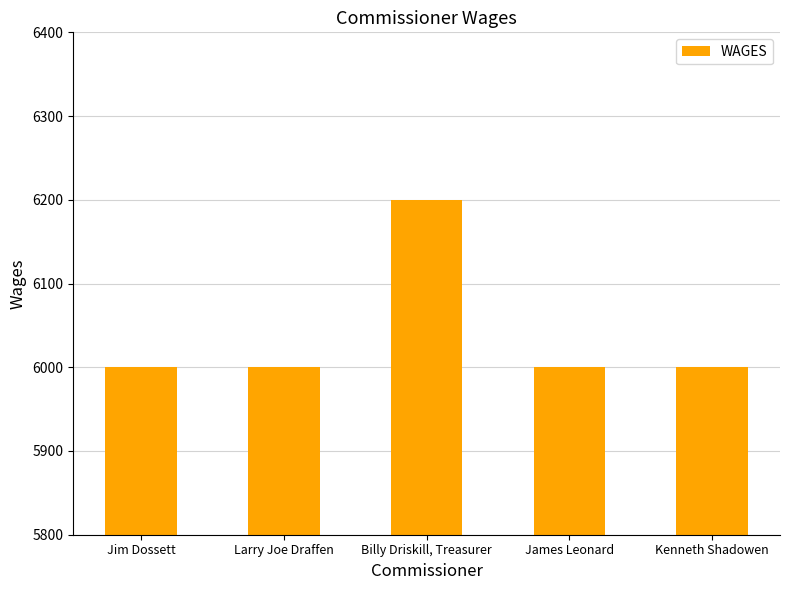

The chart shows a value of 3889 at Billy Driskill, Treasurer. True or false?

False